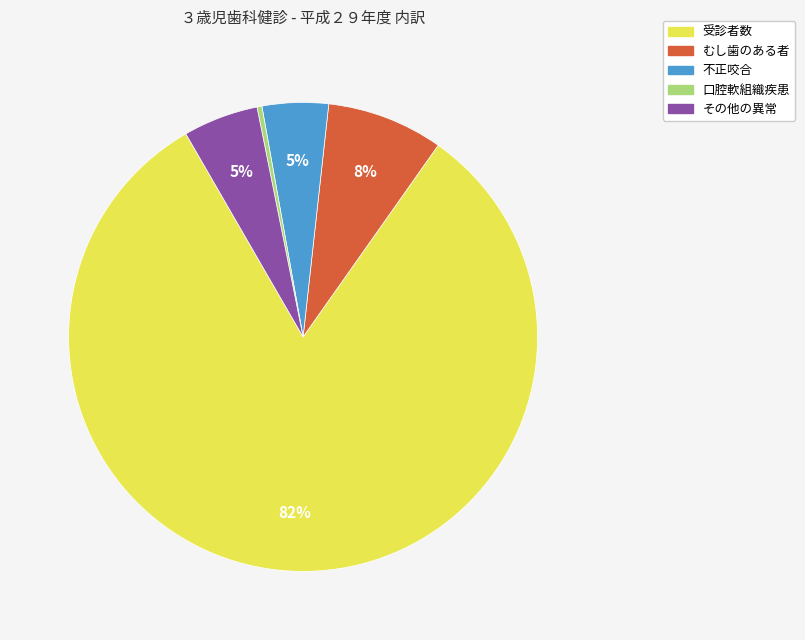

Count the number of slices in the pie.

5